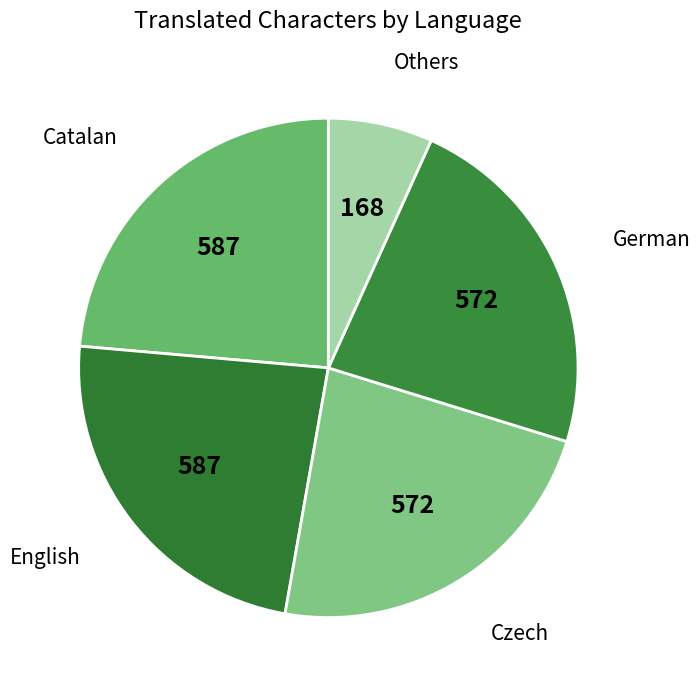

Which slice is the largest?

Catalan